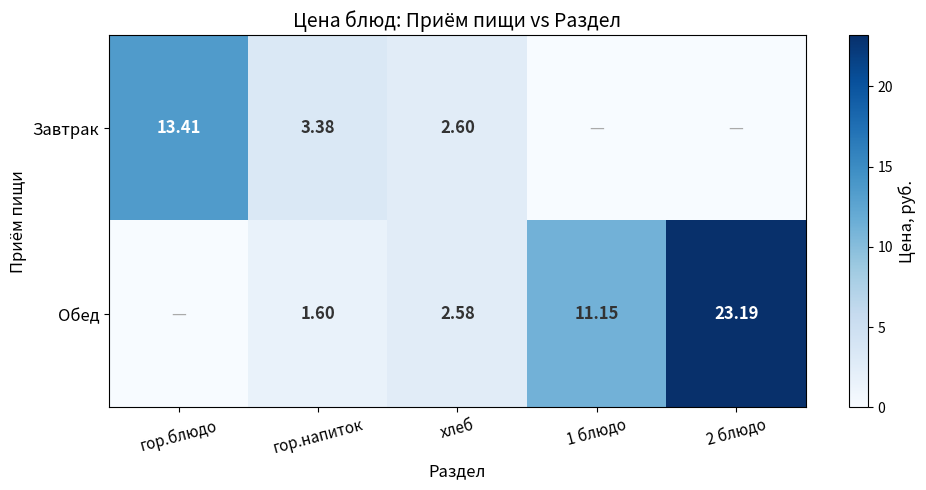

Which series has the largest total across all categories?

Обед